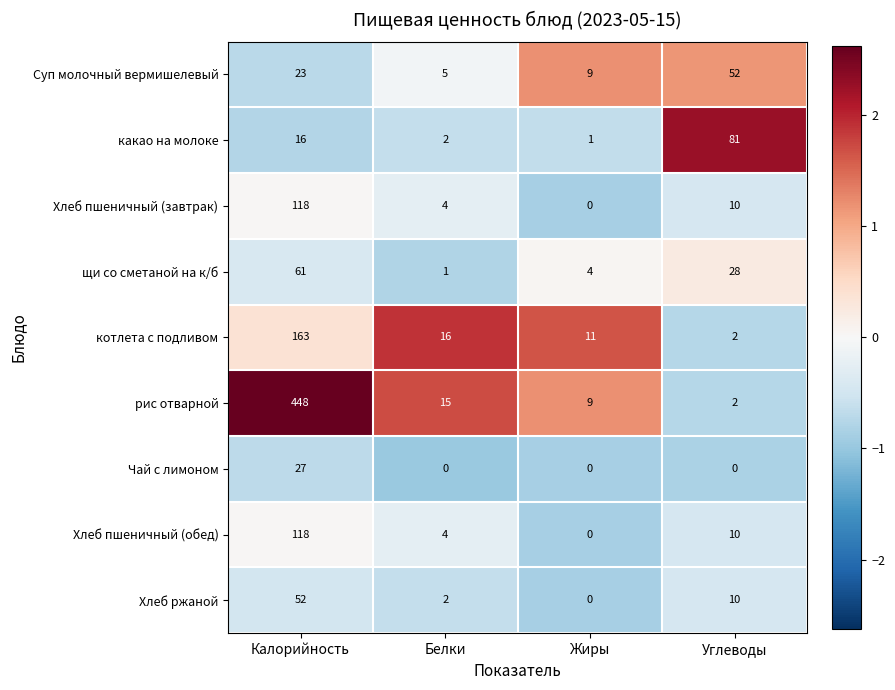

At which category is the sum across all series the highest?

Калорийность